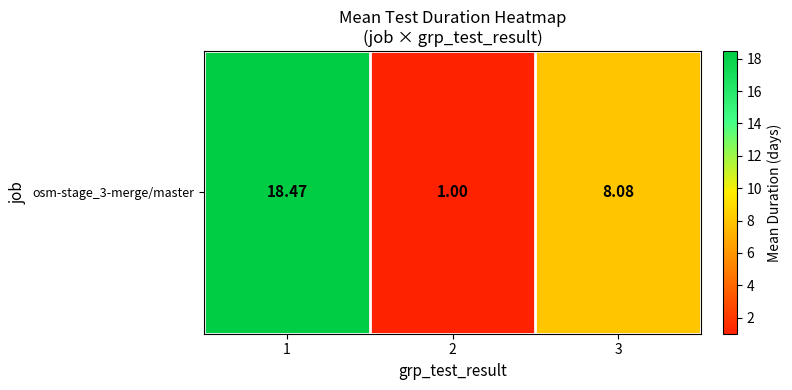

What is the smallest value displayed?

1.0